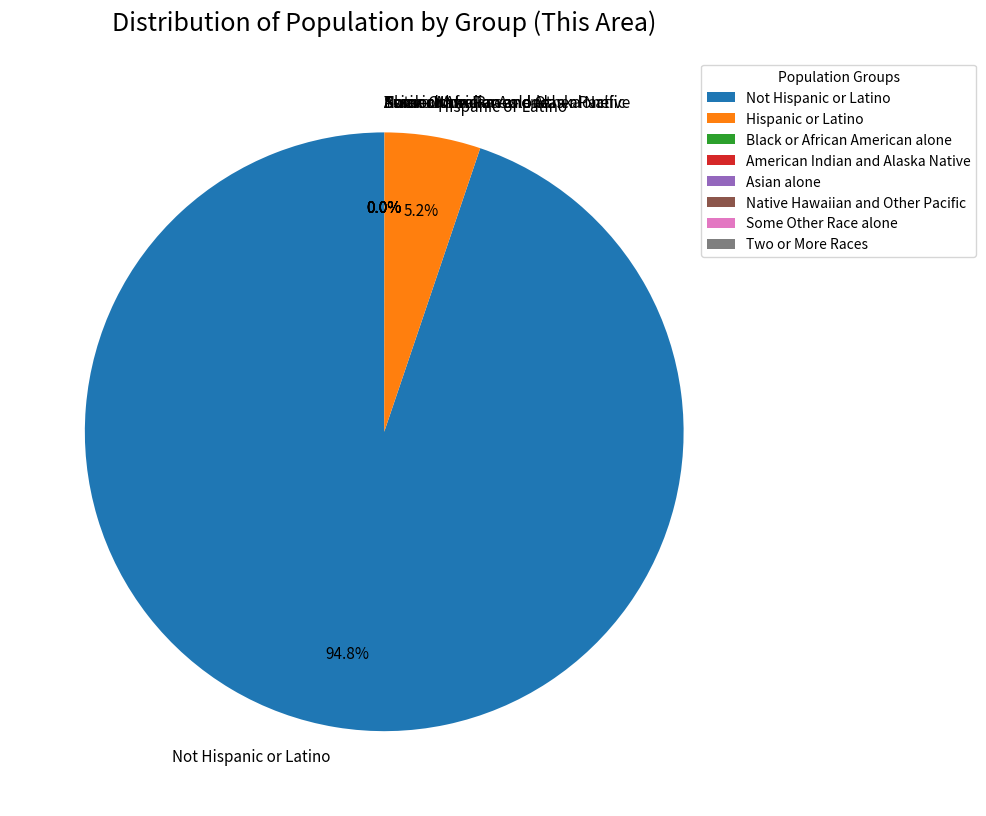

To the nearest percent, what percentage of the pie is Hispanic or Latino?

5%